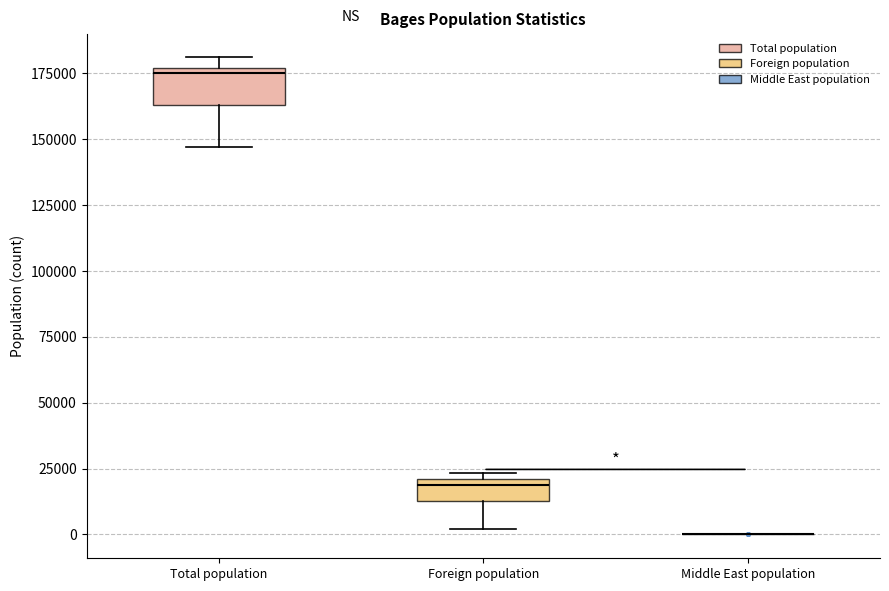

Reading left to right, transcribe this box plot: for each box, give where its median line is, the range the box spans, and where its two whiskers end, as read against the y-axis. The values are not printed on the chart, so give them approximately, as read against the axis.

Total population: median 175000 (just below the box's upper edge), box 165000 to 175000, whiskers 145000 to 180000
Foreign population: median 20000 (just below the box's upper edge), box 15000 to 20000, whiskers 0 to 25000
Middle East population: box collapsed to a line at 0, whiskers 0 to 0